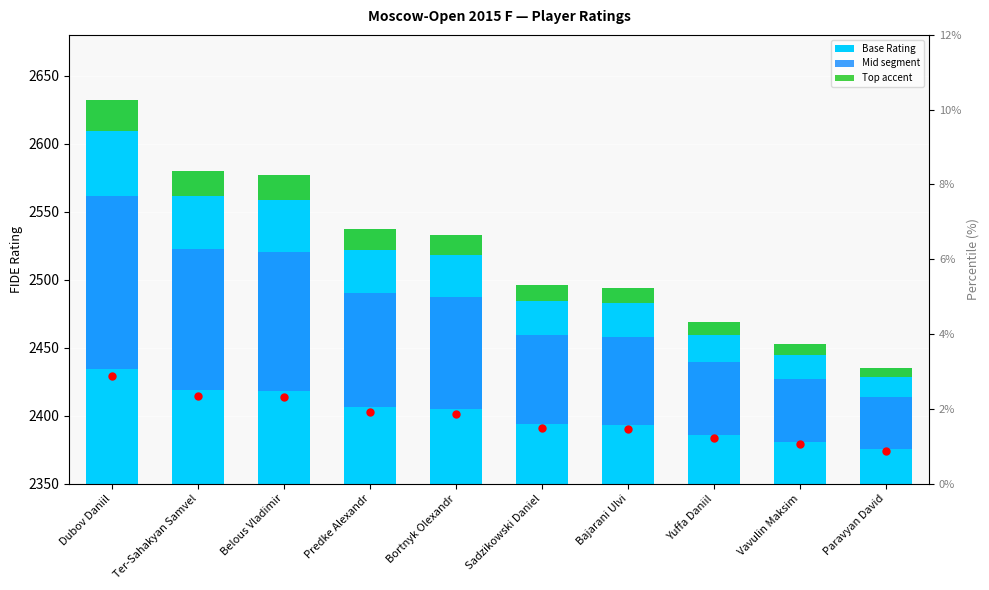

Rank the series by their maximum value, from highest to lowest.

Base Rating, Mid segment, Top accent